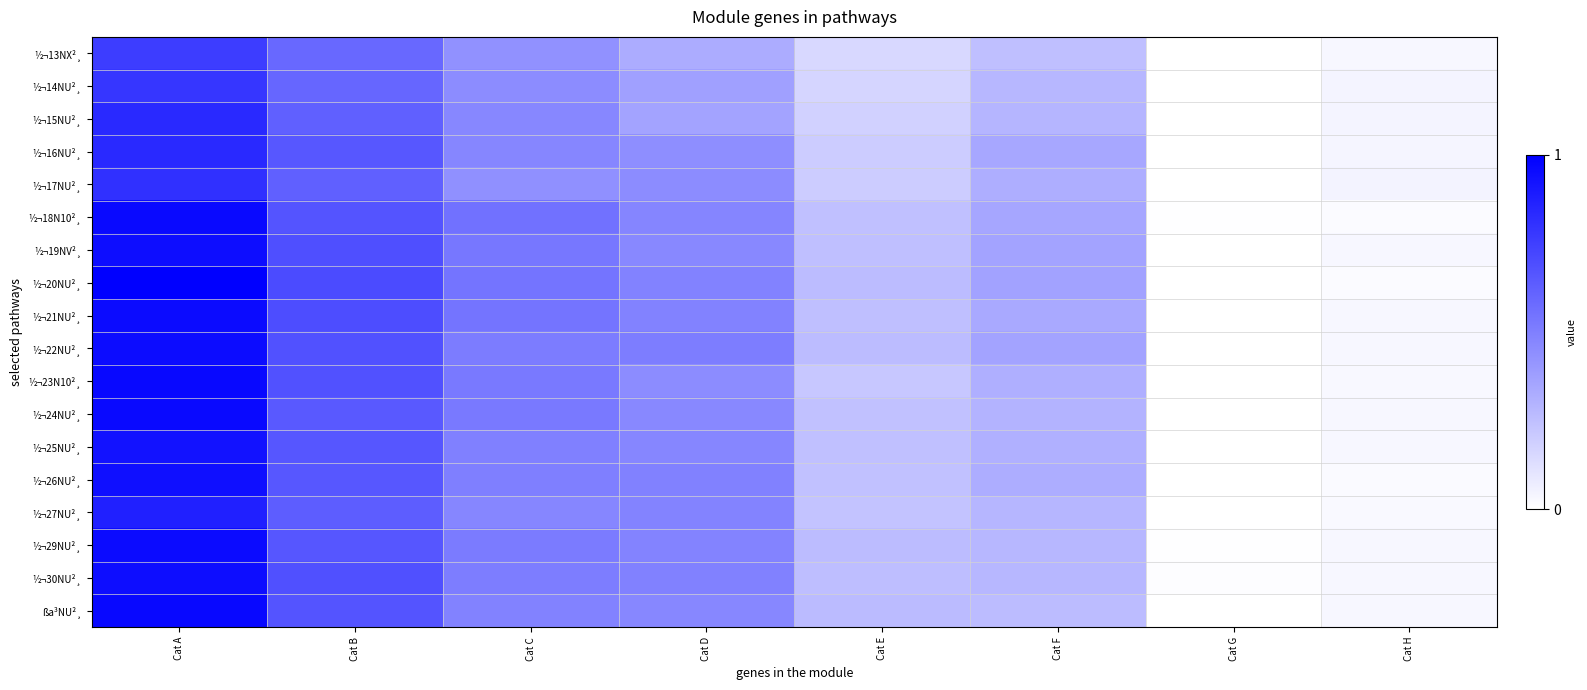

What is the spread (max minus min) of values at Cat F?

0.1